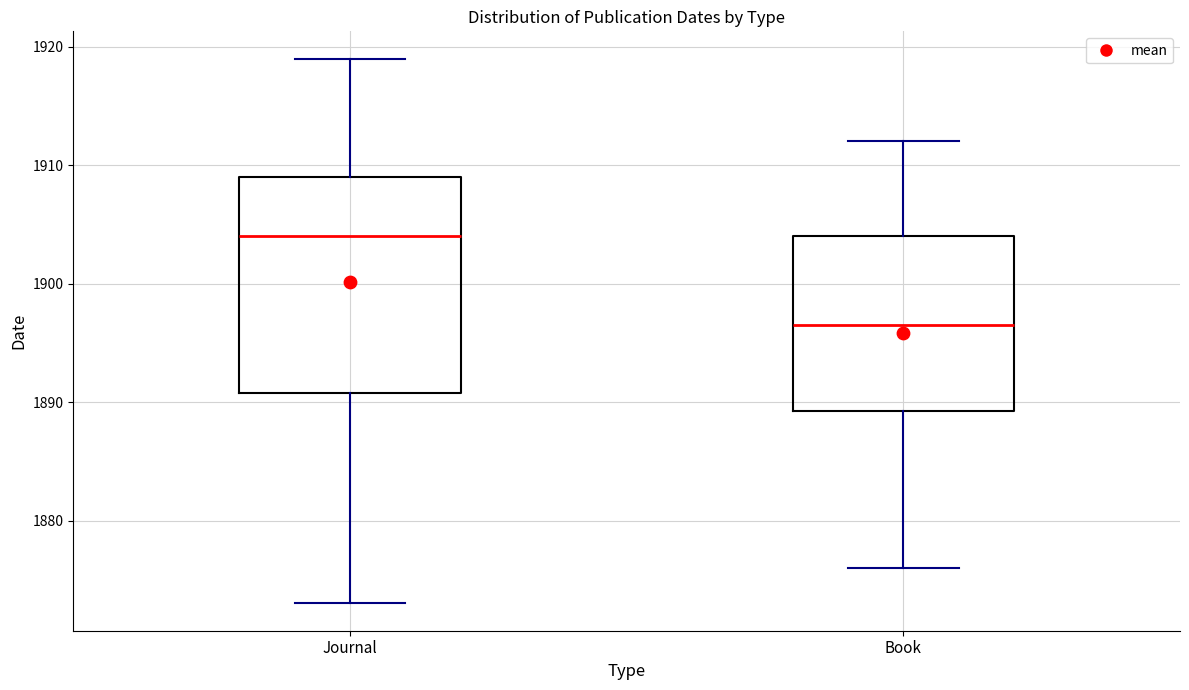

Reading left to right, read every box against the y-axis: the position of its median line, the range the box covers, and the ends of its whiskers. The values are not printed on the chart, so give them approximately, as read against the axis.

Journal: median 1904, box 1891 to 1909, whiskers 1873 to 1919
Book: median 1897, box 1889 to 1904, whiskers 1876 to 1912